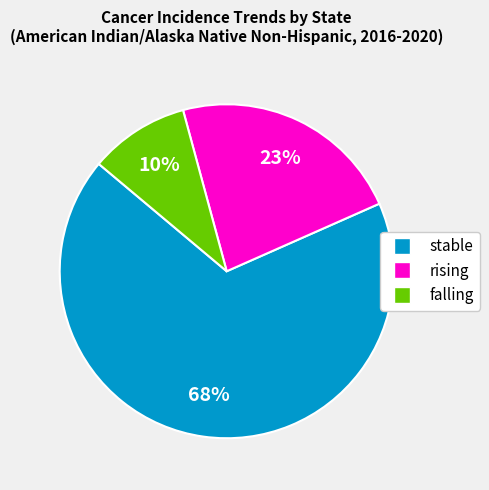

To the nearest percent, what portion does rising represent?

23%